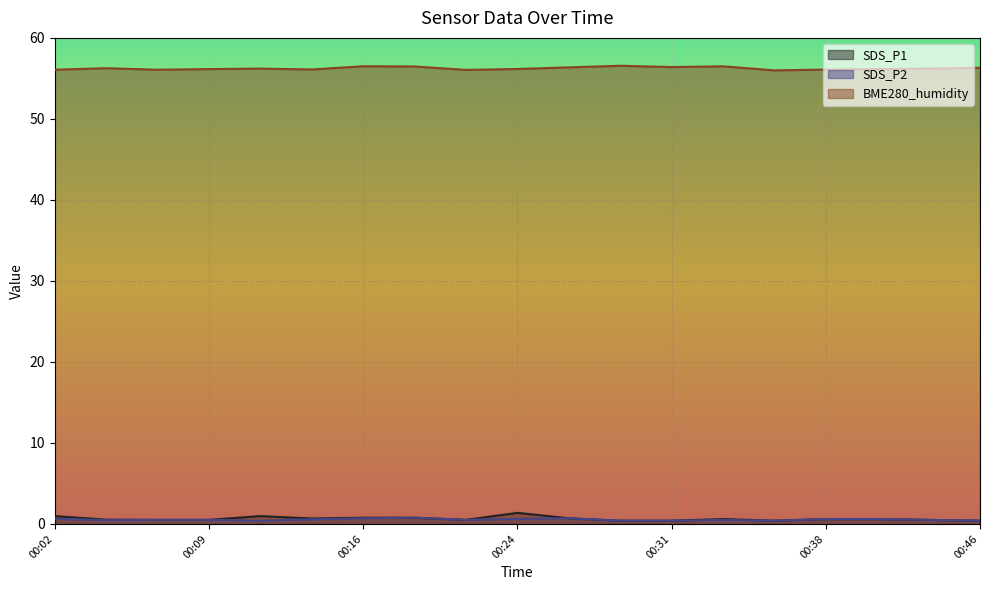

How many lines are shown in the chart?

3